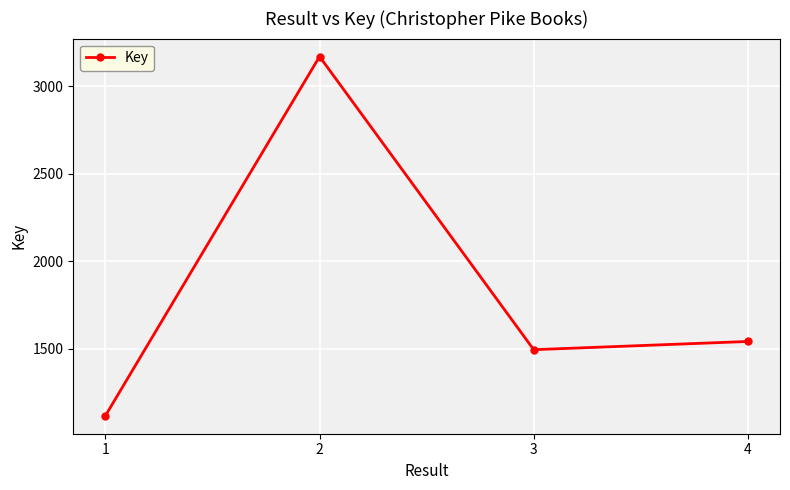

Rank the categories by value from lowest to highest.

1, 3, 4, 2